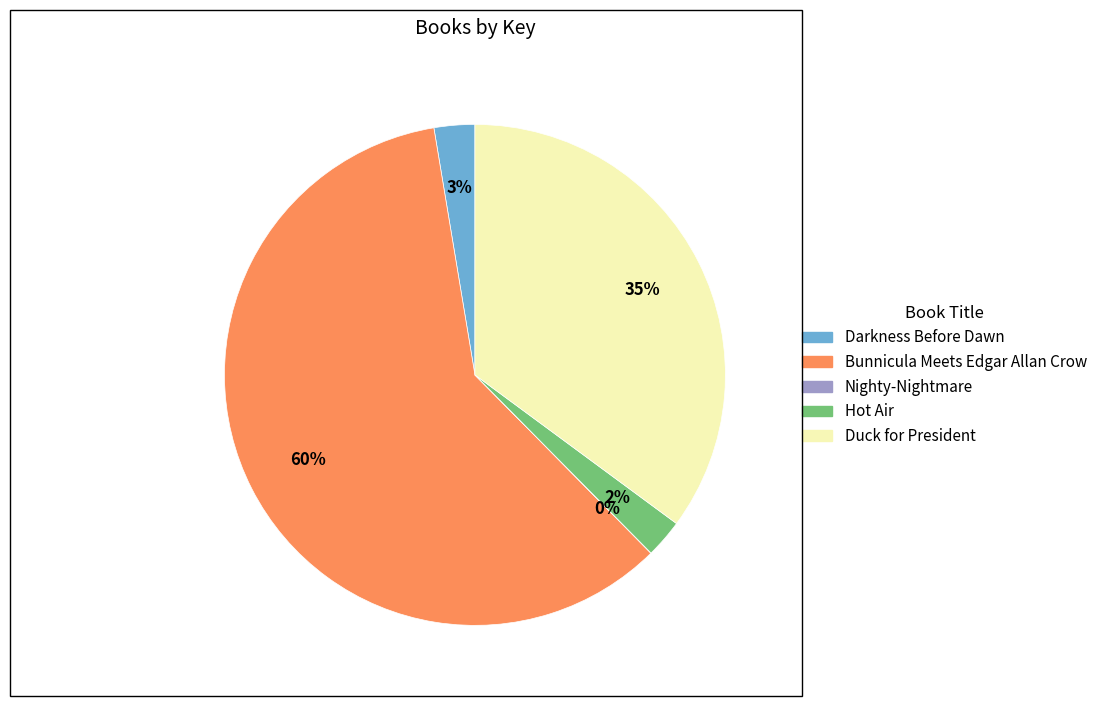

Which has a higher value, Bunnicula Meets Edgar Allan Crow or Hot Air?

Bunnicula Meets Edgar Allan Crow